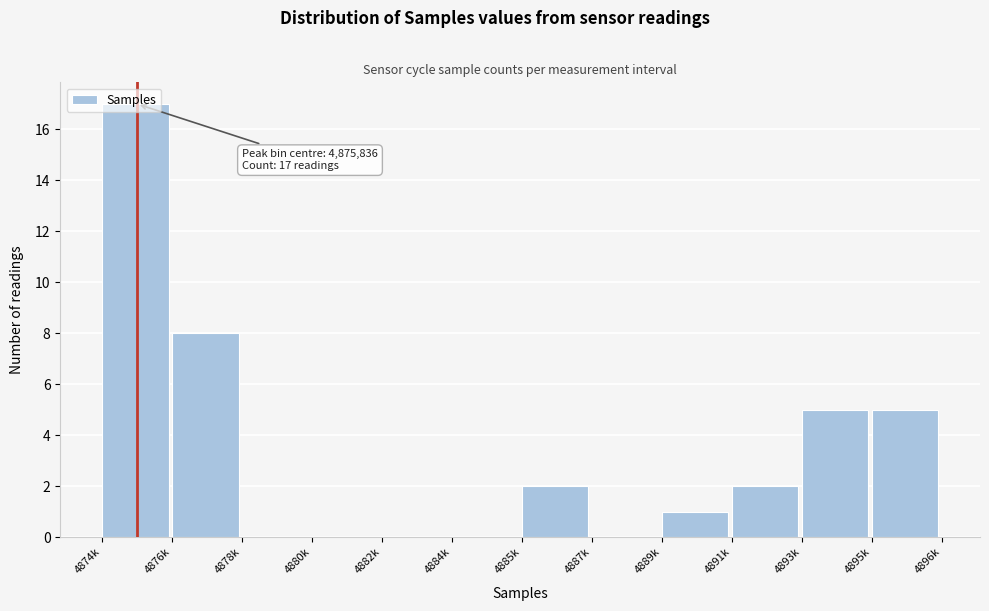

What is the greatest value displayed?

17